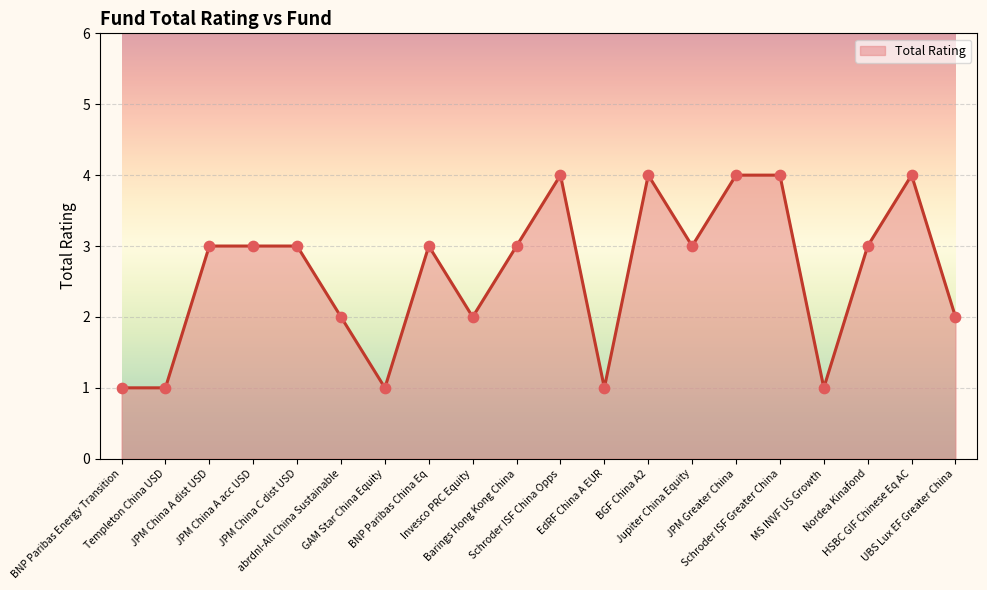

What is the change in value from EdRF China A EUR to JPM Greater China?

+3